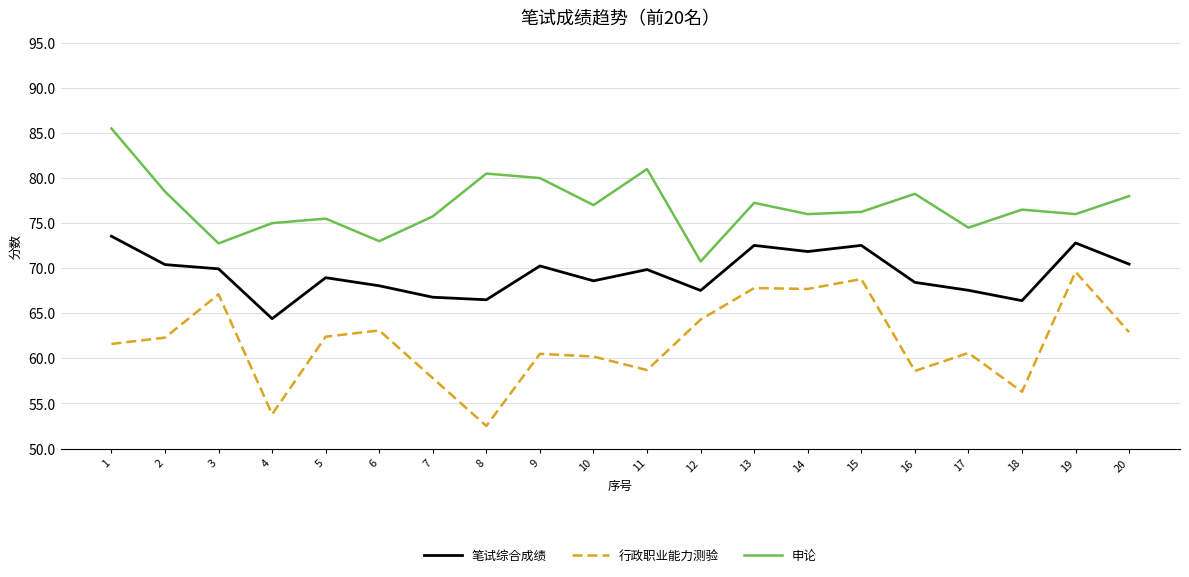

At which label does 笔试综合成绩 reach its peak?

1